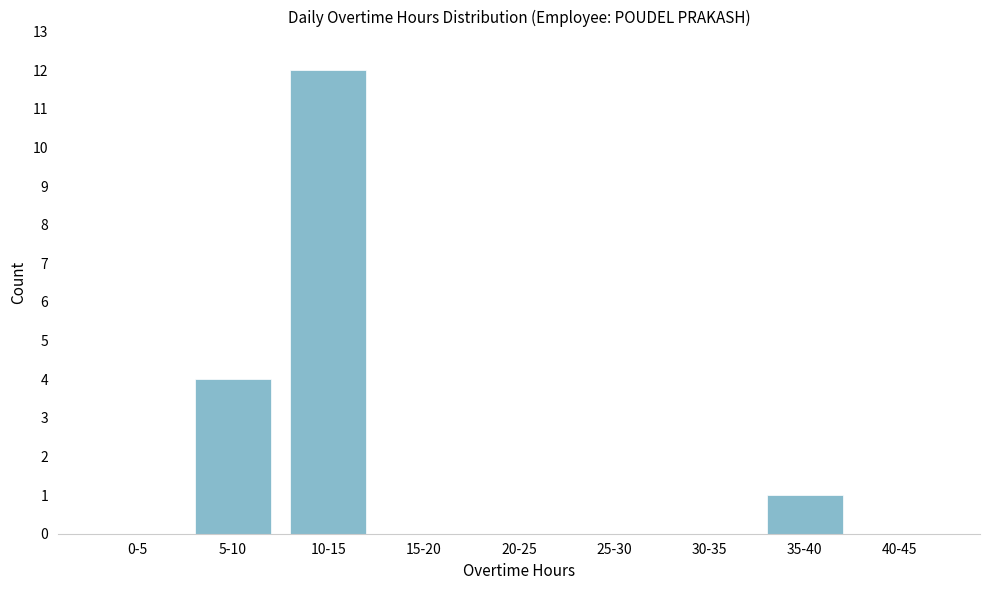

Reading left to right, transcribe all the data shown in this chart.

0-5=0	5-10=4	10-15=12	15-20=0	20-25=0	25-30=0	30-35=0	35-40=1	40-45=0